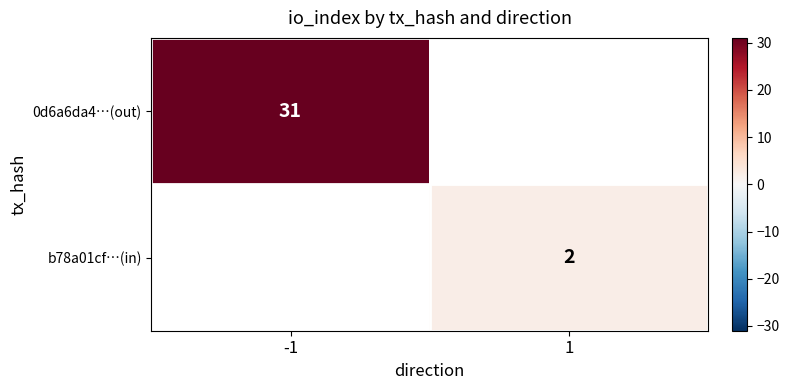

True or false: b78a01cf…(in) has a value of 1 at 1.

False